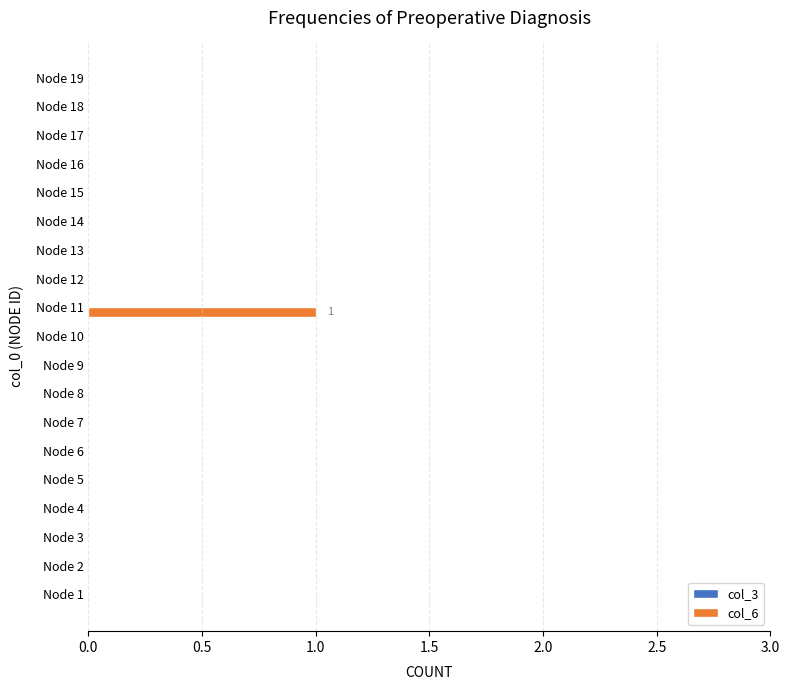

At which category does the chart reach its peak across all series?

Node 11